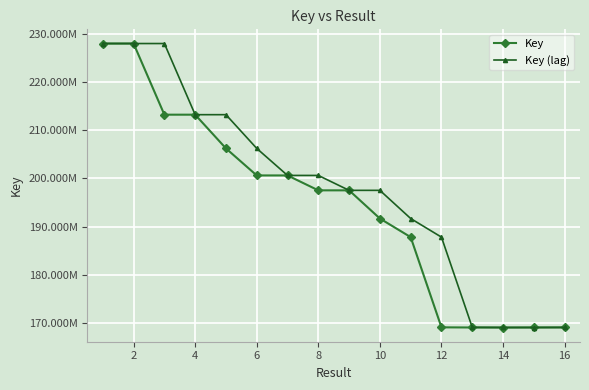

True or false: Key has more than 2 interior local peaks.

False